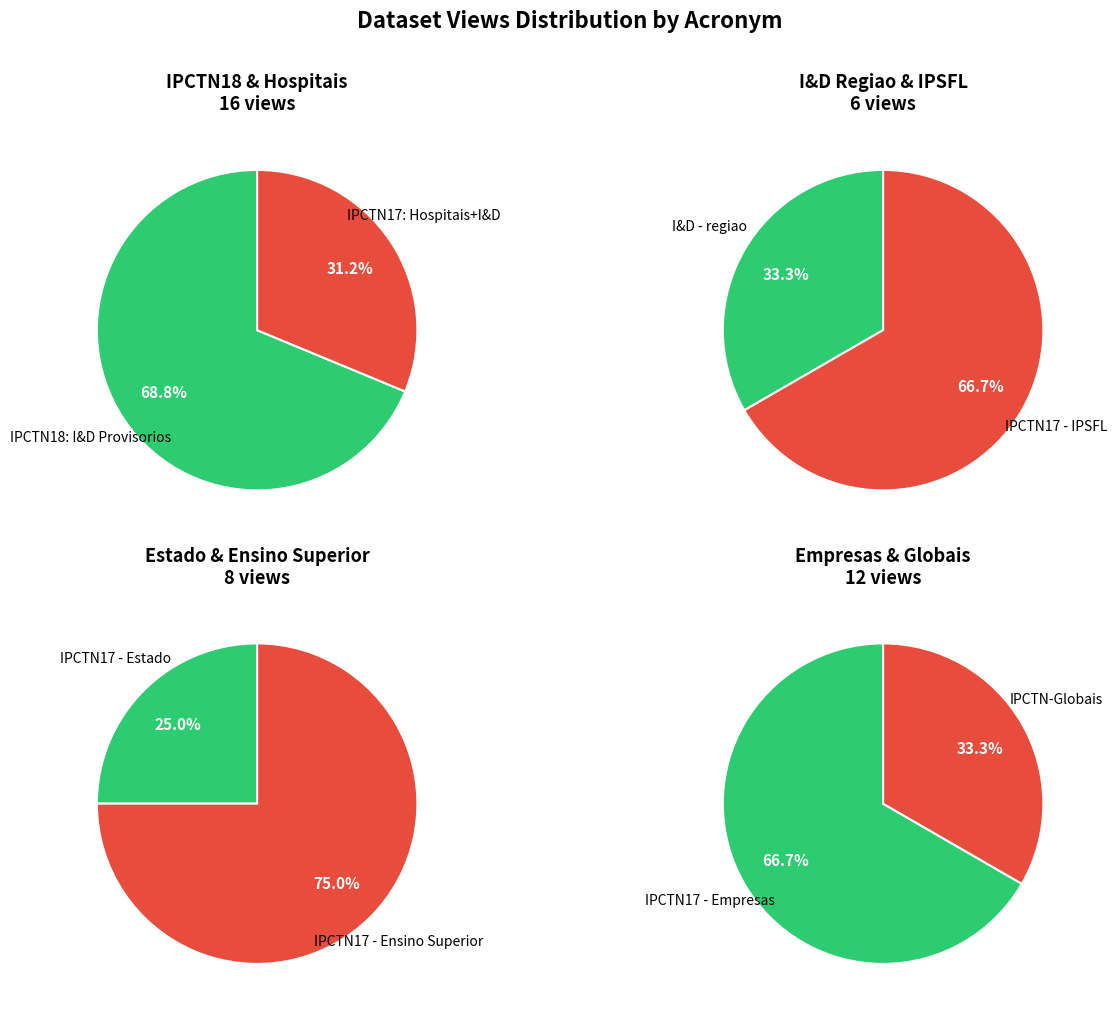

What is the largest slice in the pie chart?

IPCTN18: I&D Provisorios